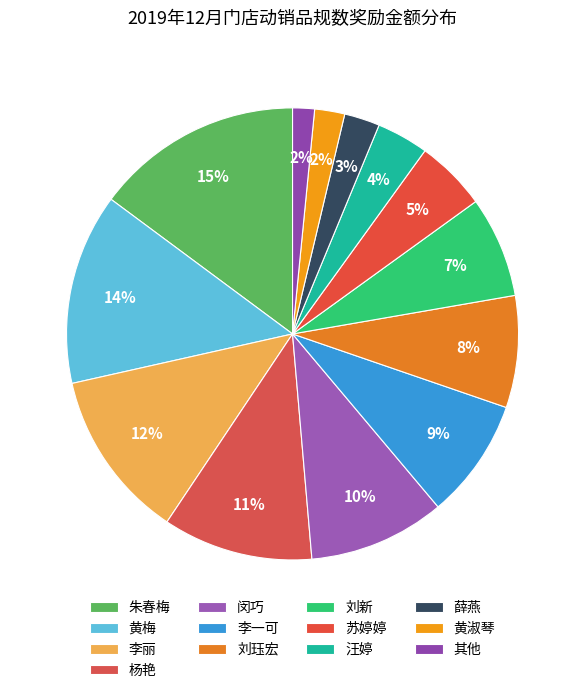

To the nearest percent, what percentage of the pie is 黄梅?

14%